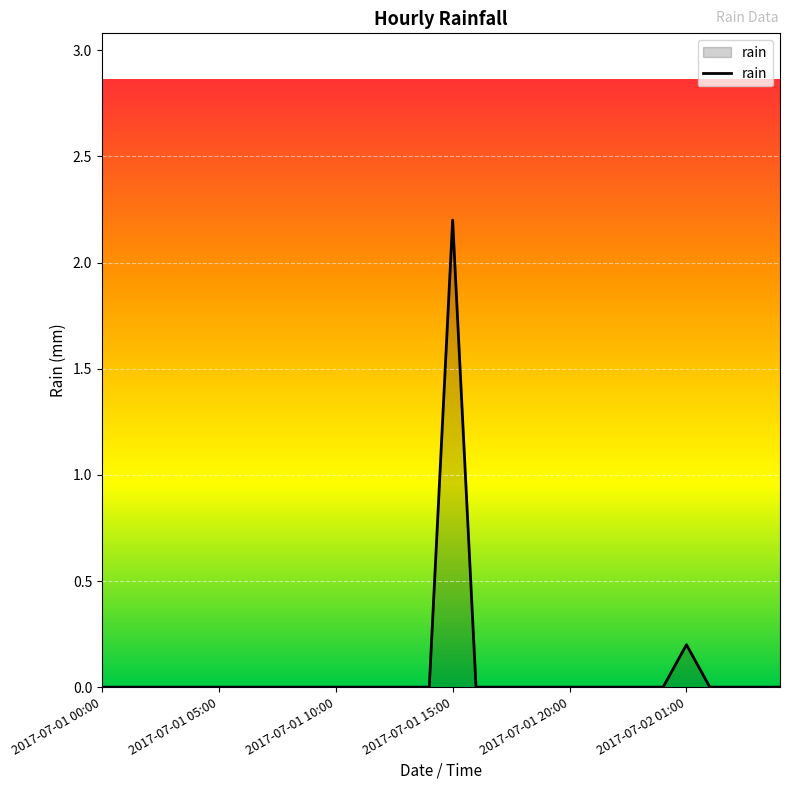

What is the difference between the maximum and minimum values?

2.2